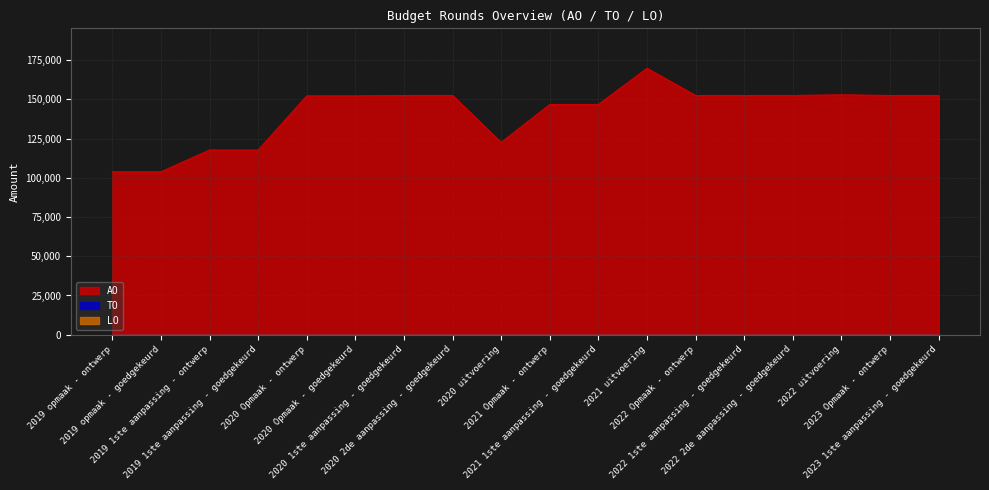

What is the label of the 12th point from the left?

2021 uitvoering